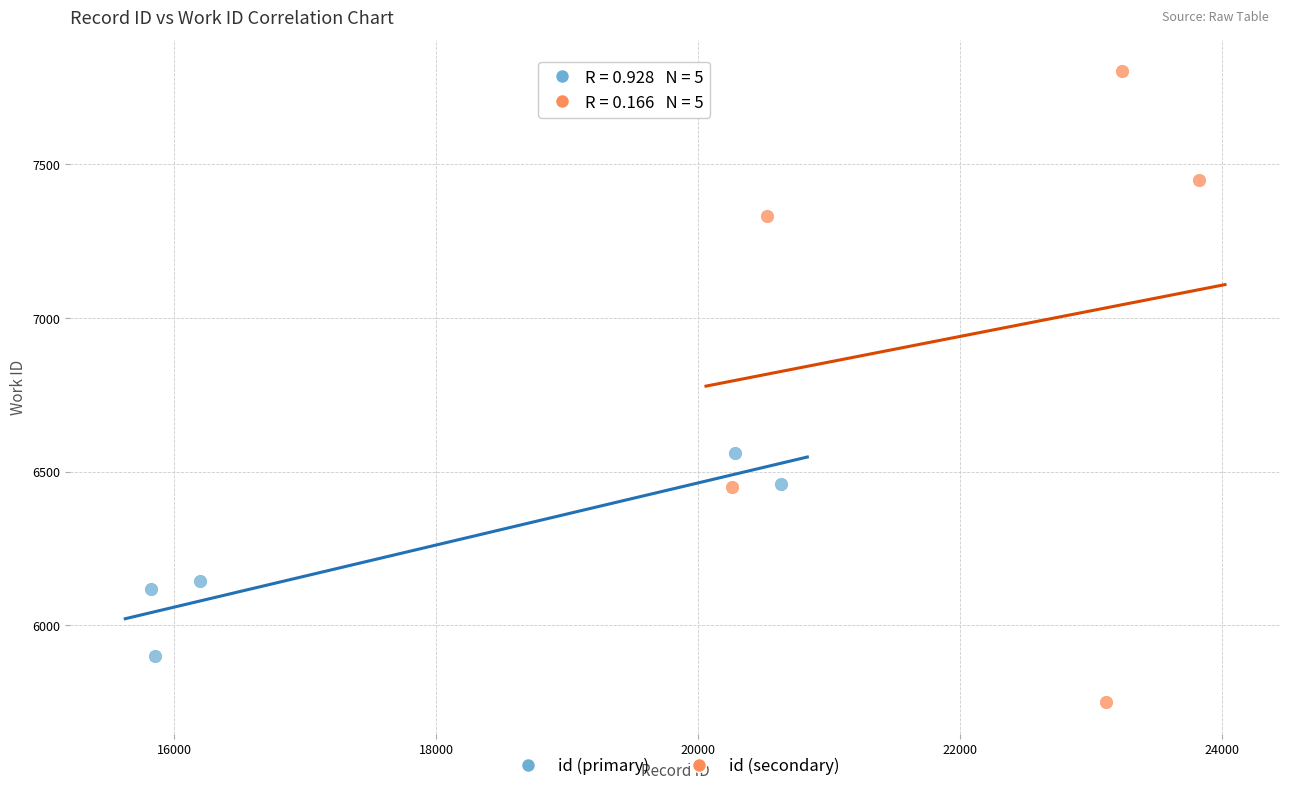

Which series reaches the minimum Y coordinate?

id (secondary)